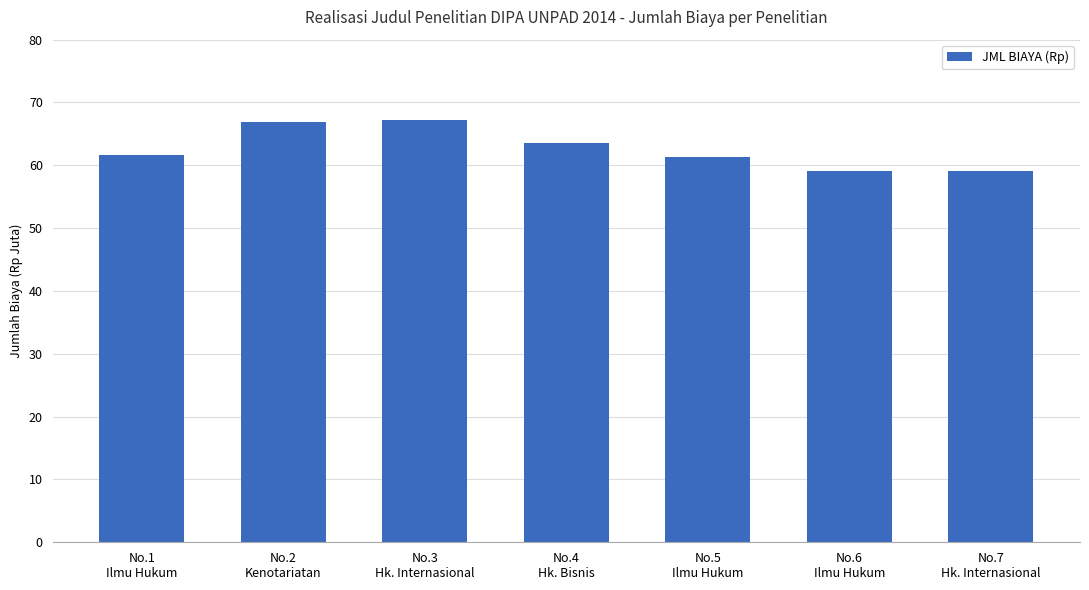

What is the difference between the values at No.4
Hk. Bisnis and No.5
Ilmu Hukum?

2240000